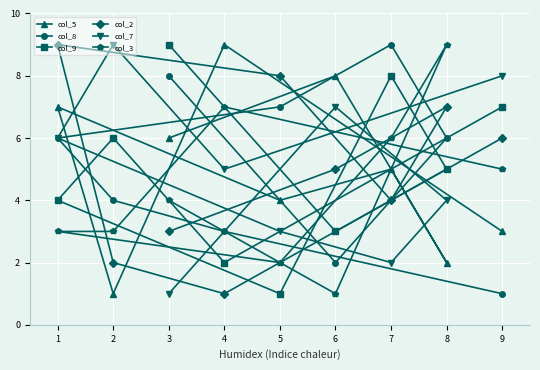

Reading left to right, what are all the values shown in this chart?

col_5: 1=7	2=1	3=6	4=9	5=4	6=8	7=5	8=2	9=3
col_8: 1=6	2=4	3=8	4=3	5=7	6=2	7=9	8=6	9=1
col_9: 1=4	2=6	3=9	4=2	5=1	6=3	7=8	8=5	9=7
col_2: 1=9	2=2	3=3	4=1	5=8	6=5	7=4	8=7	9=6
col_7: 1=6	2=9	3=1	4=5	5=3	6=7	7=2	8=4	9=8
col_3: 1=3	2=3	3=4	4=7	5=2	6=1	7=6	8=9	9=5